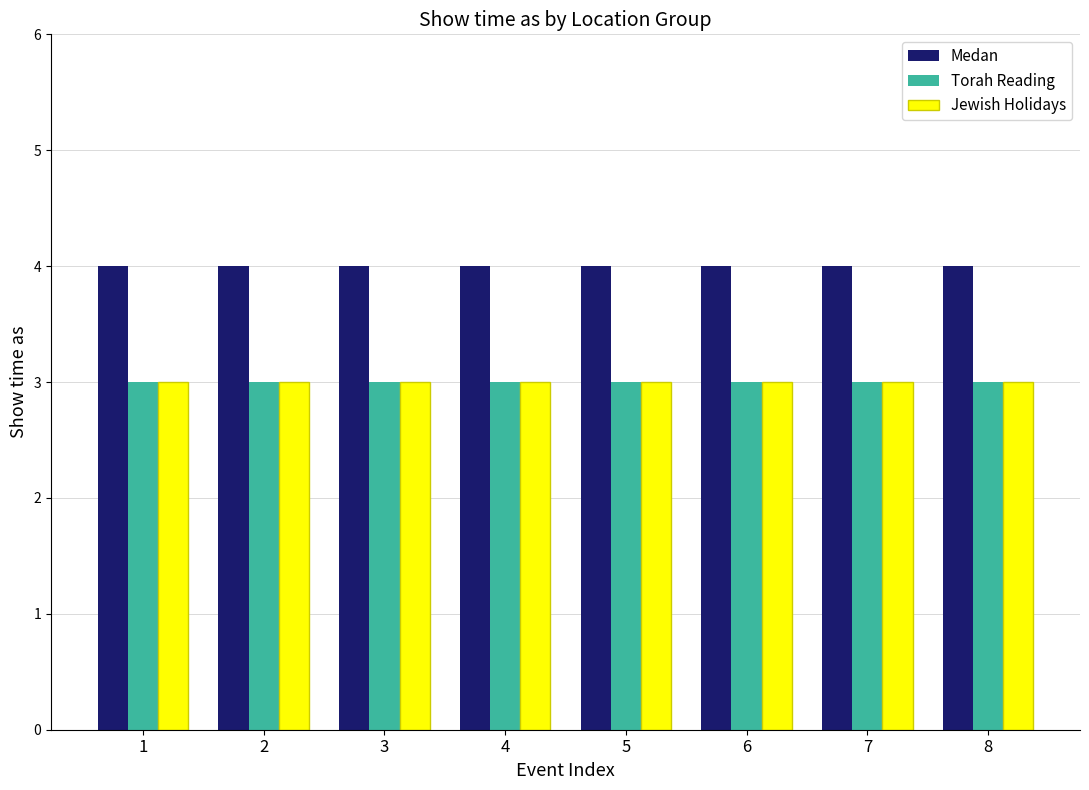

Reading left to right, transcribe all the data shown in this chart.

Medan: 4	4	4	4	4	4	4	4
Torah Reading: 3	3	3	3	3	3	3	3
Jewish Holidays: 3	3	3	3	3	3	3	3